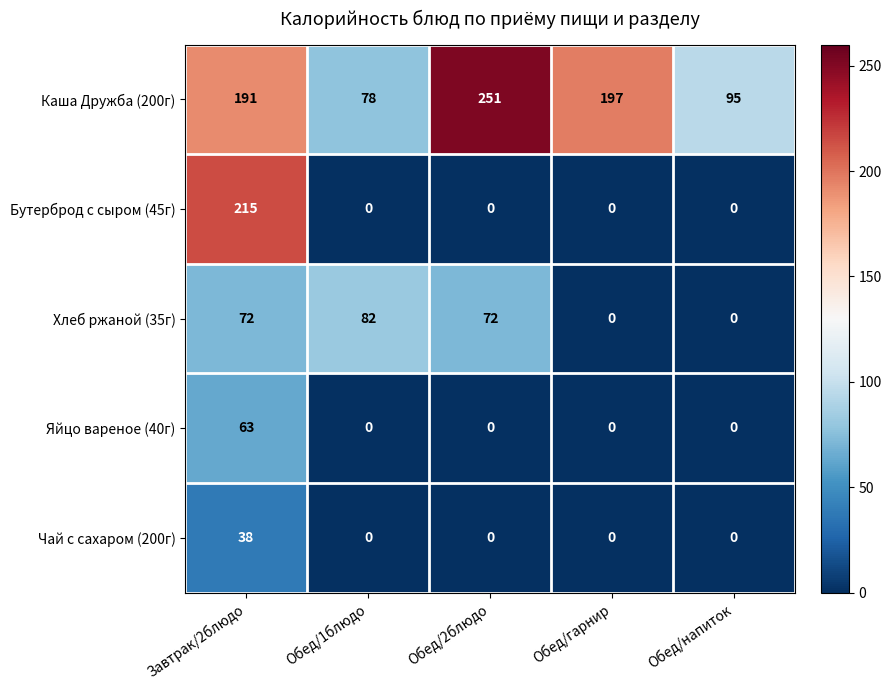

What is the average value of the Яйцо вареное (40г) series?

13